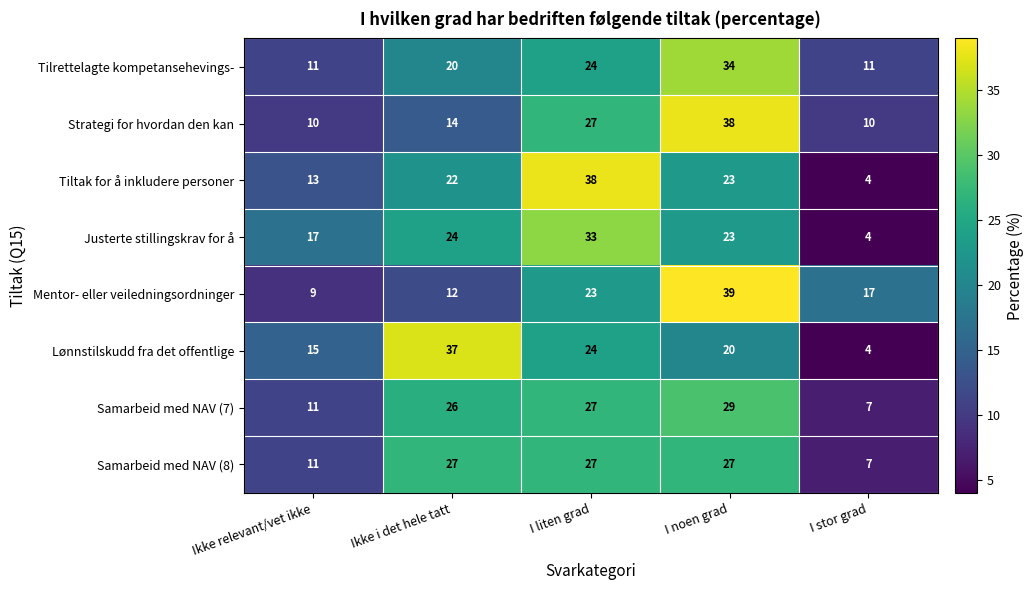

Where is Justerte stillingskrav for å nearest to the value 18?

Ikke relevant/vet ikke